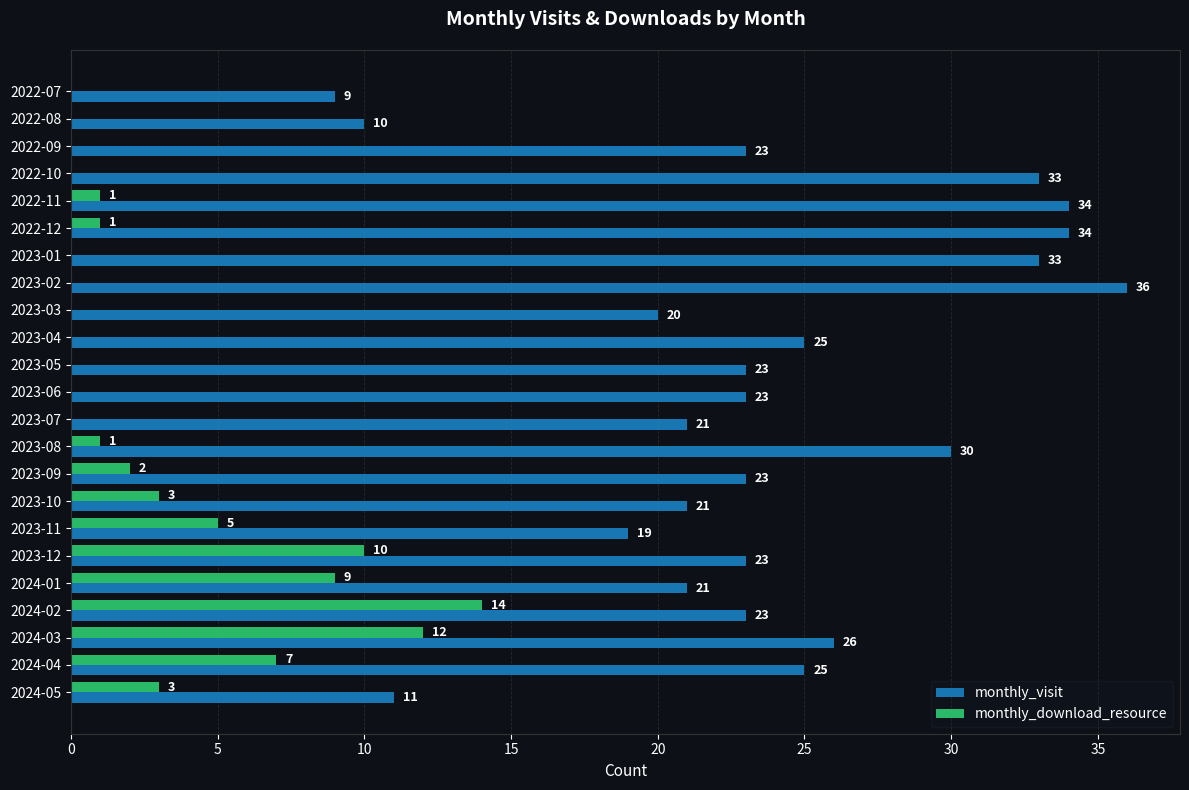

What value does the monthly_visit series have at 2024-04?

25